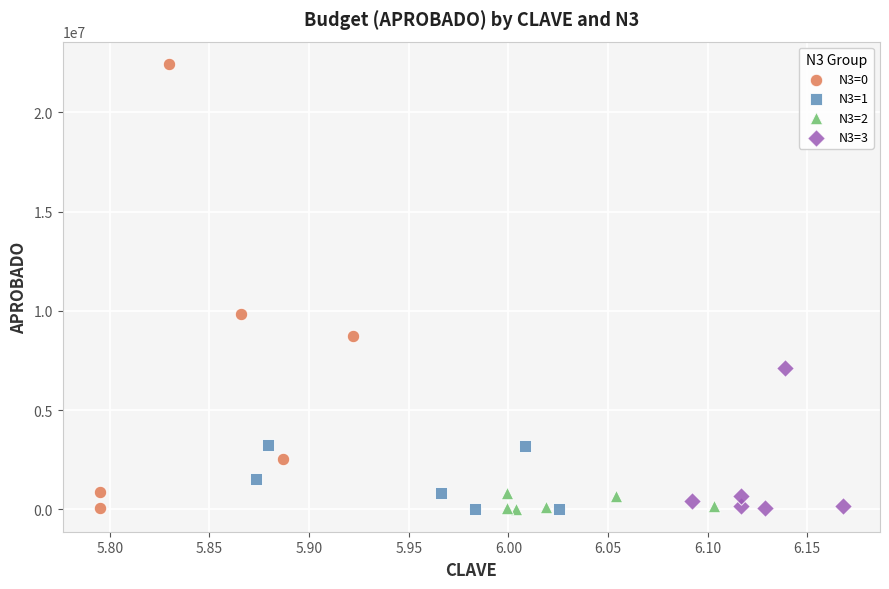

Which series has the largest Y range (max minus min)?

N3=0